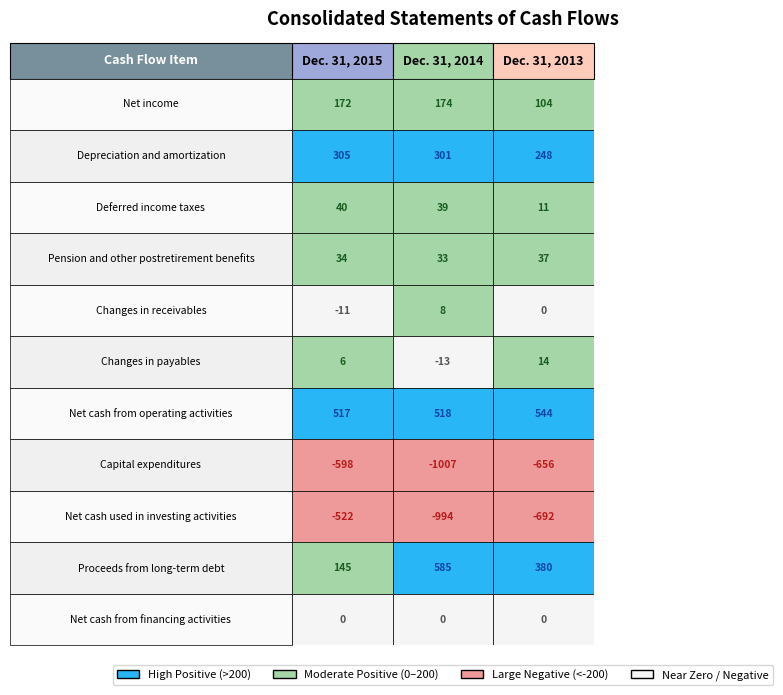

List the labels in order of Dec. 31, 2015 value, largest first.

6, 1, 0, 9, 2, 3, 5, 10, 4, 8, 7